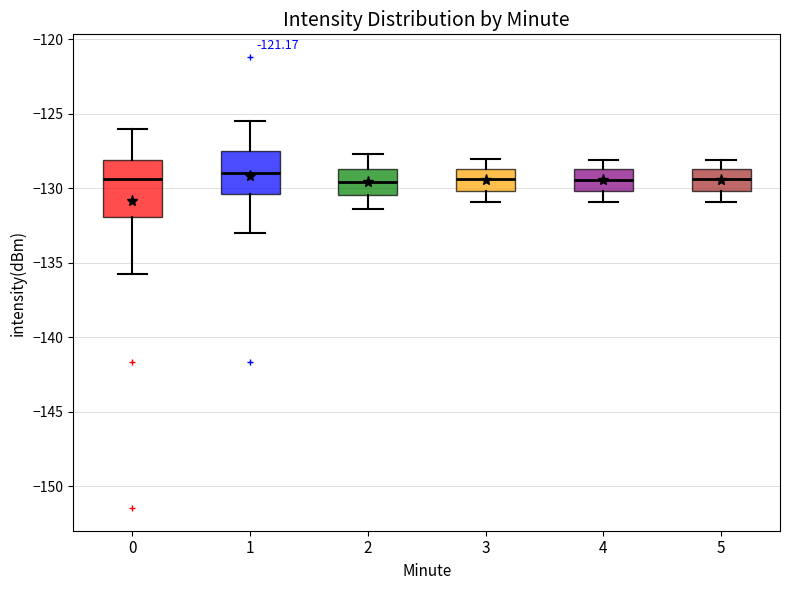

Reading left to right, read every box against the y-axis: the position of its median line, the range the box covers, and the ends of its whiskers. The values are not printed on the chart, so give them approximately, as read against the axis.

0: median -129.5, box -132.0 to -128.0, whiskers -135.5 to -126.0
1: median -129.0, box -130.5 to -127.5, whiskers -133.0 to -125.5
2: median -129.5, box -130.5 to -128.5, whiskers -131.5 to -127.5
3: median -129.5, box -130.0 to -128.5, whiskers -131.0 to -128.0
4: median -129.5, box -130.0 to -128.5, whiskers -131.0 to -128.0
5: median -129.5, box -130.0 to -128.5, whiskers -131.0 to -128.0